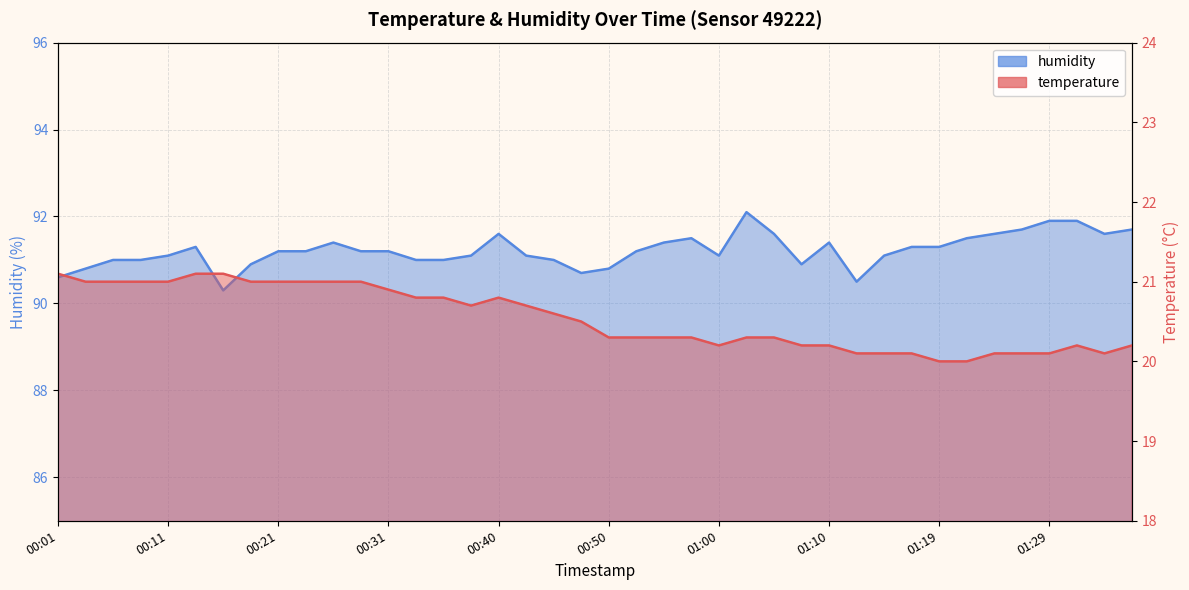

True or false: temperature and humidity cross at least once.

False